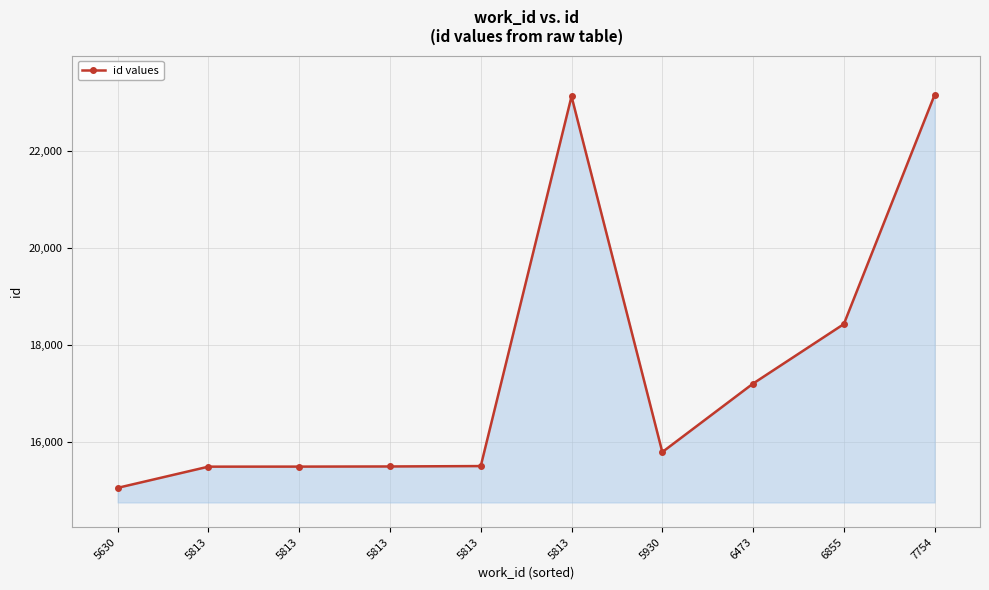

Count the number of categories in the chart.

10